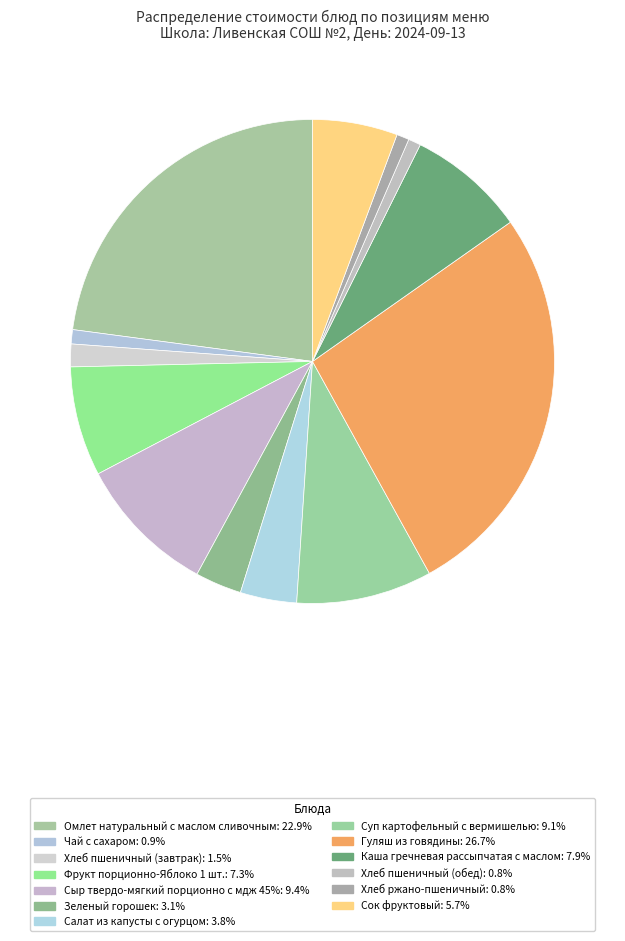

How many slices are in this pie chart?

13